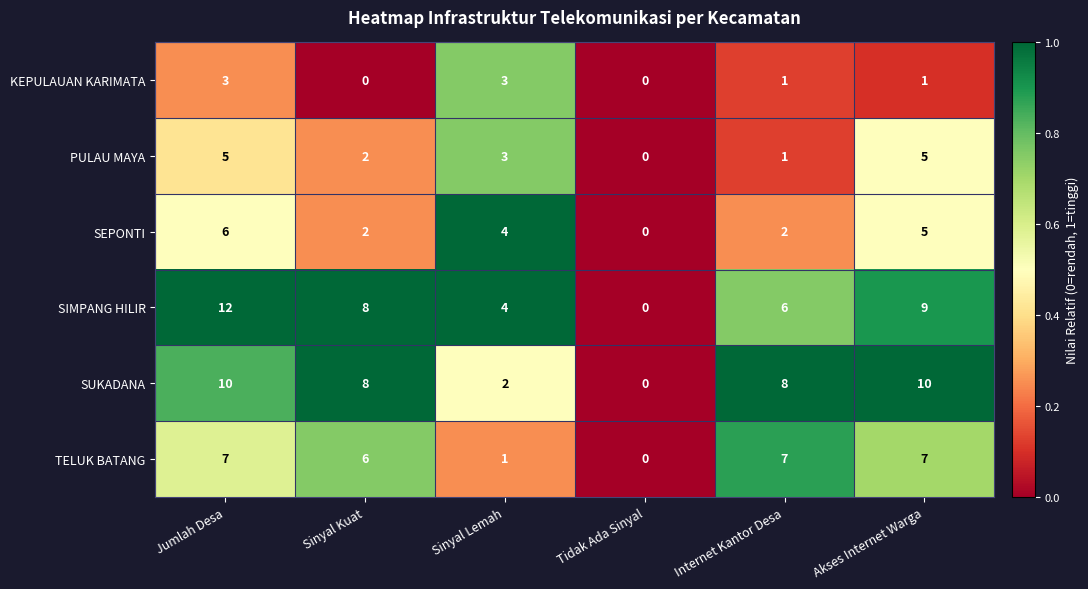

At which category does the chart reach its peak across all series?

Jumlah Desa